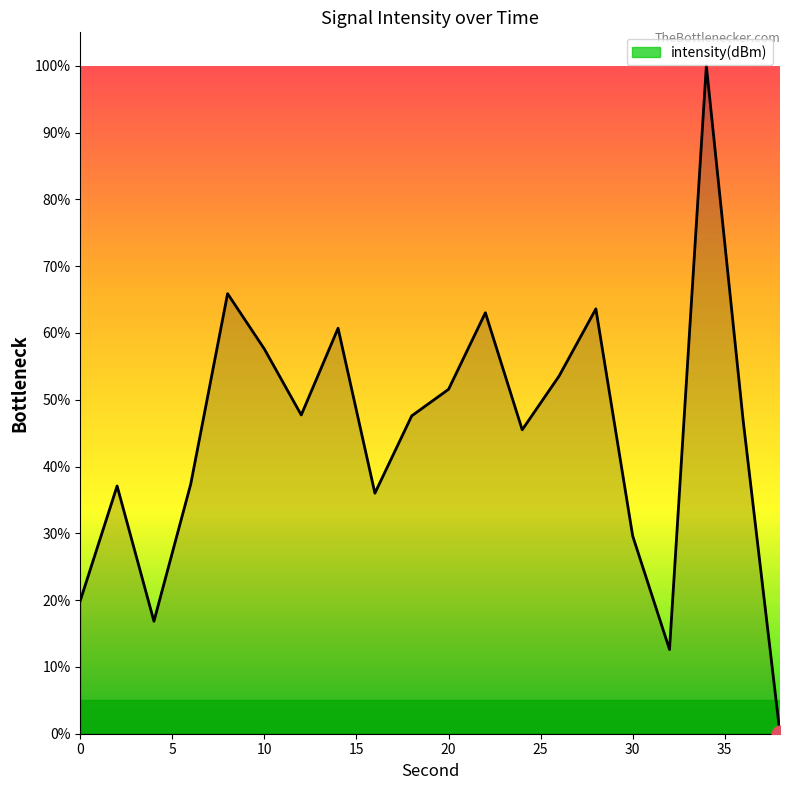

What is the maximum value shown in the chart?

100.0